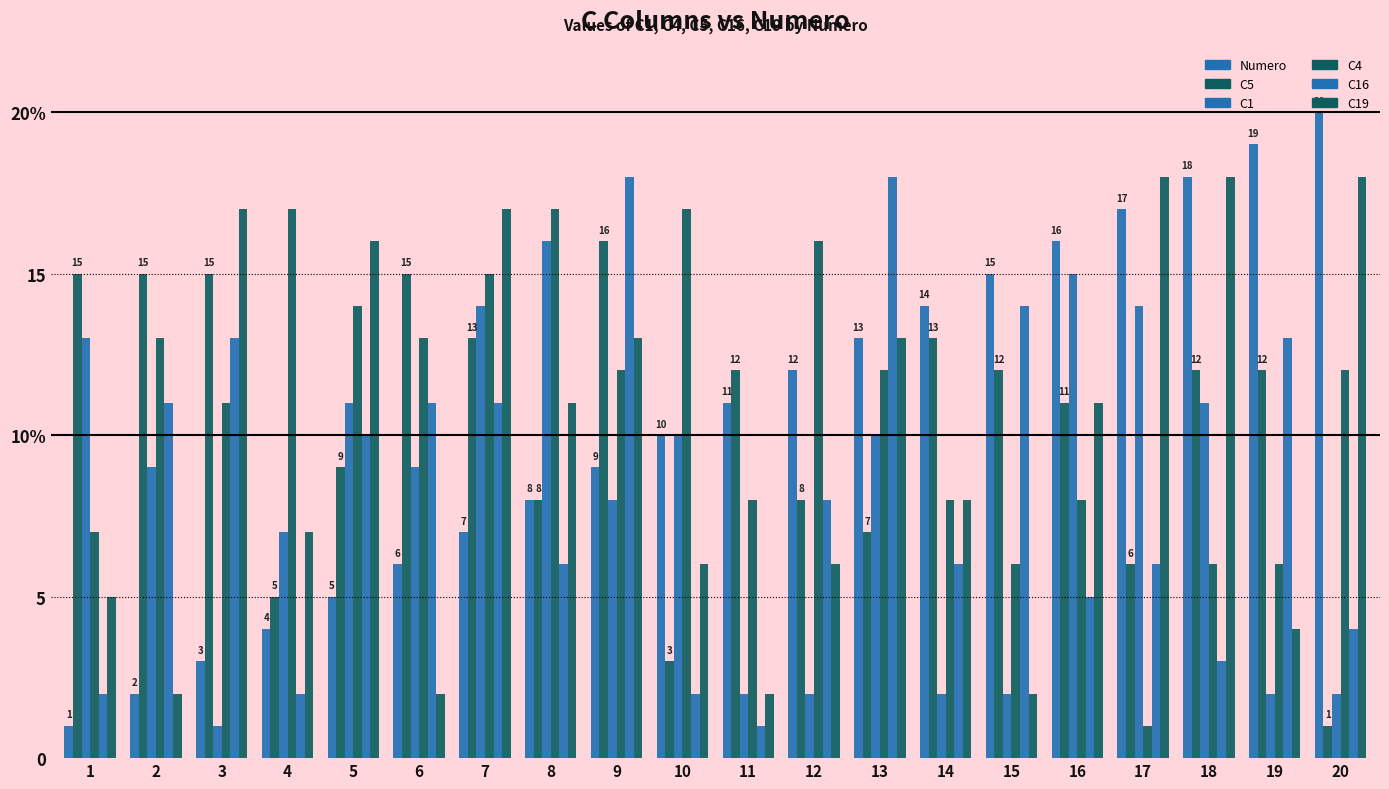

True or false: C1 has a value of 17 at 10.

False